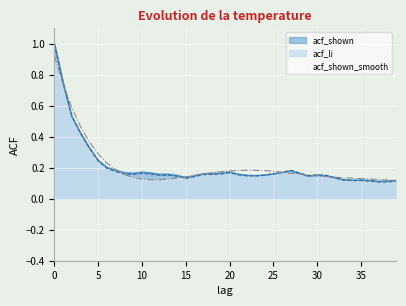

Which series has the largest range (max minus min)?

acf_li